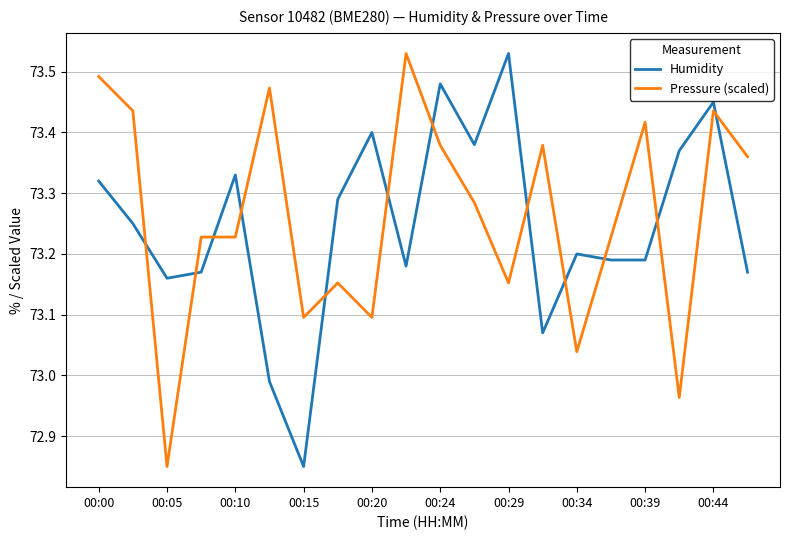

What are all the series names shown in the legend?

Humidity, Pressure (scaled)